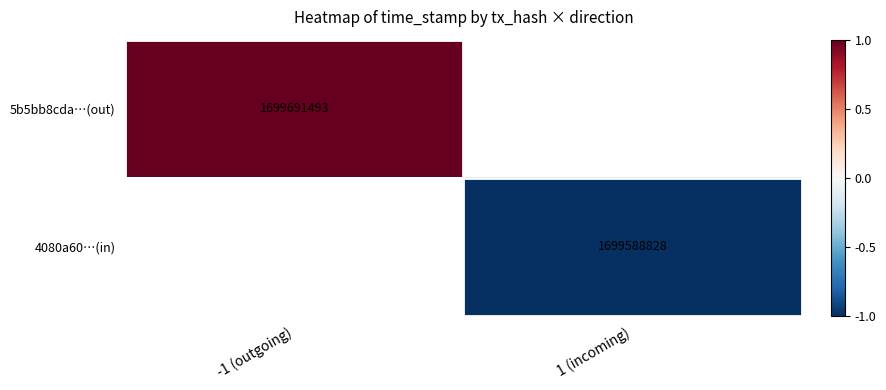

How many negative values does the 4080a60…(in) series have?

1